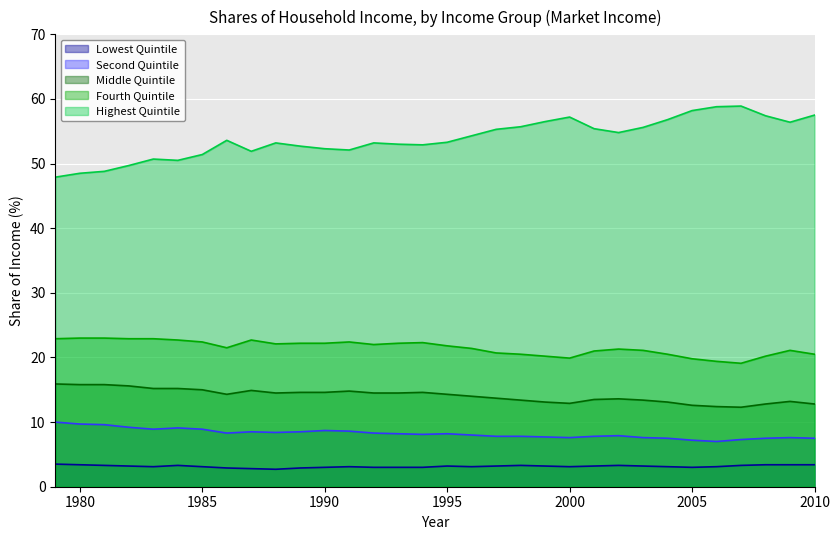

Where does the Second Quintile series first go above 8?

1979